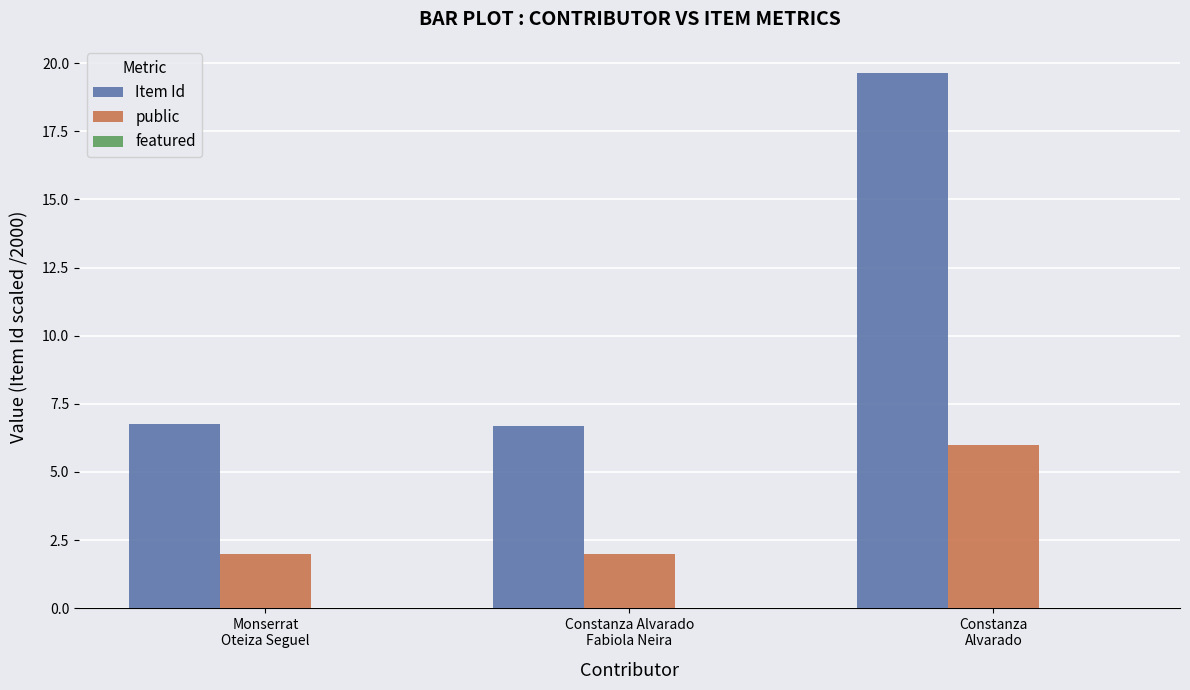

Rank the series by their maximum value, from highest to lowest.

Item Id, public